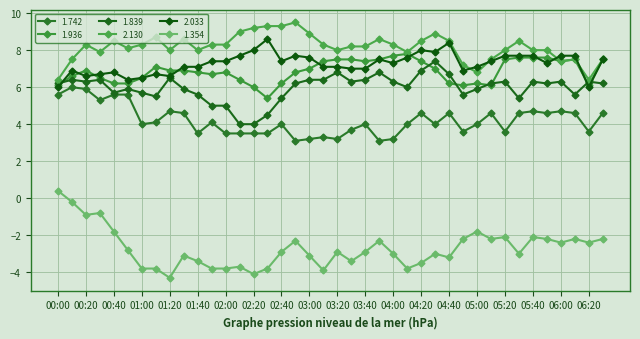

What is the label of the 25th point from the right?

02:30